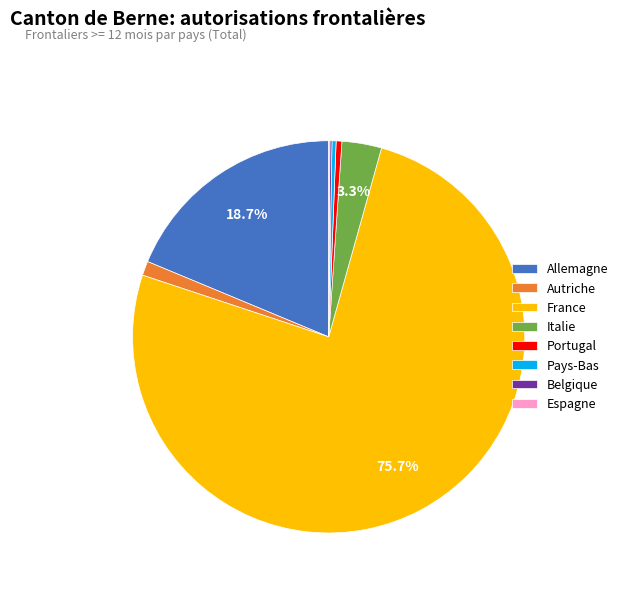

What is the majority slice?

France